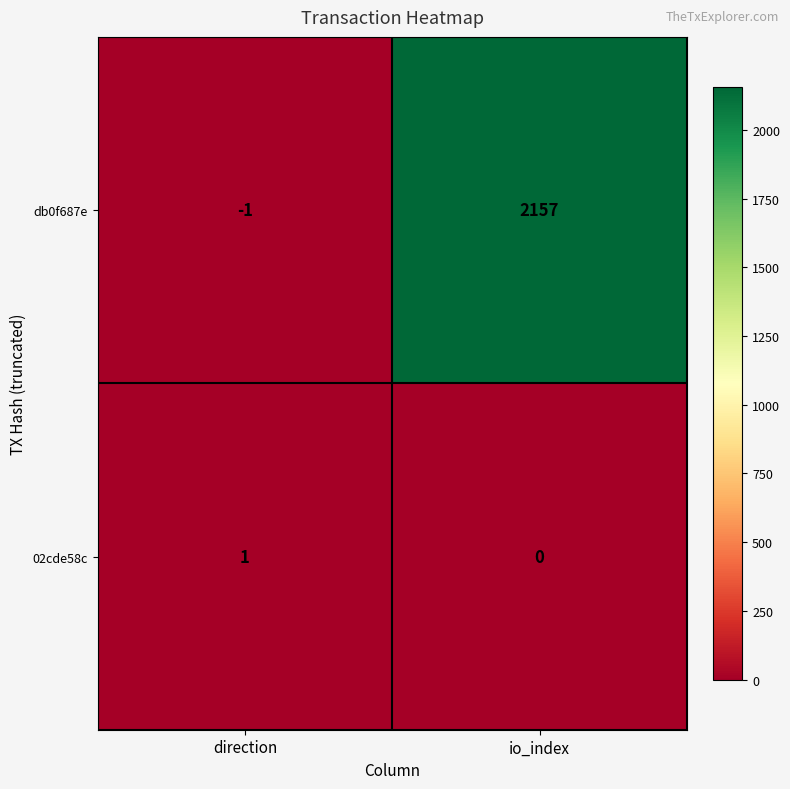

At io_index, list the series in order from smallest to largest.

02cde58c, db0f687e